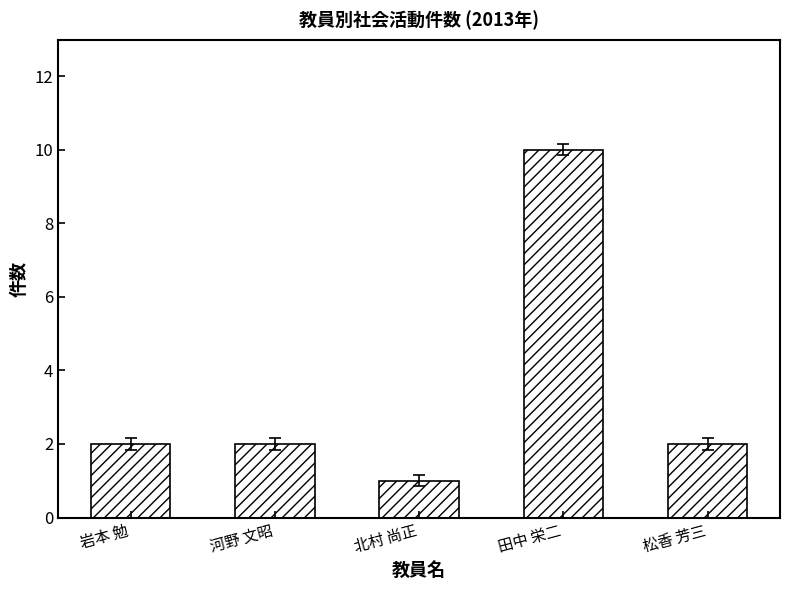

How many categories are shown in the chart?

5